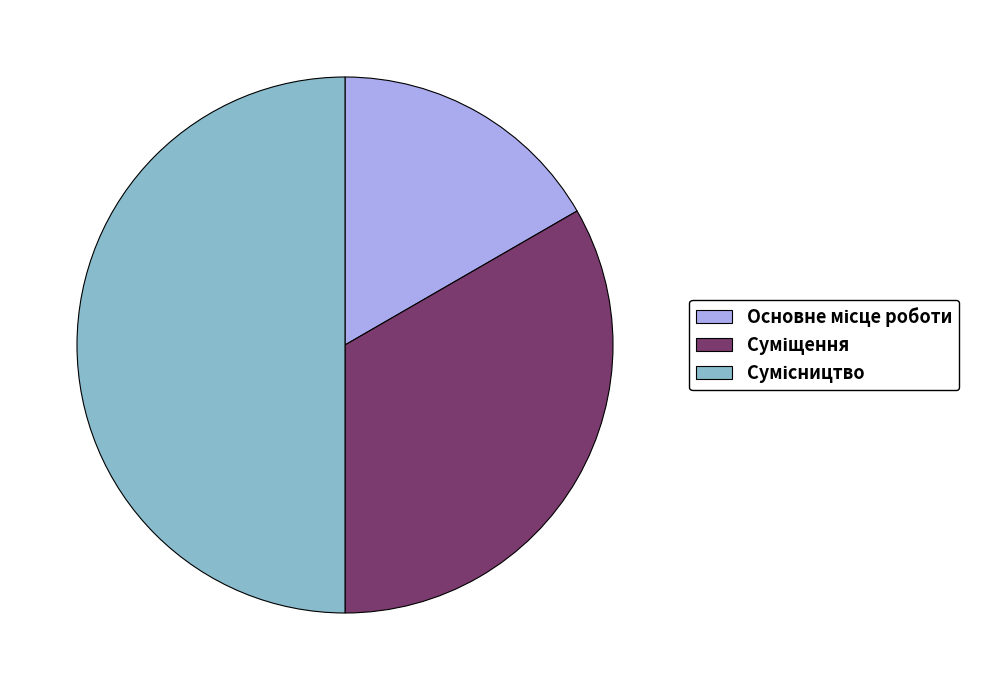

Does Основне місце роботи represent more than half of the total?

No